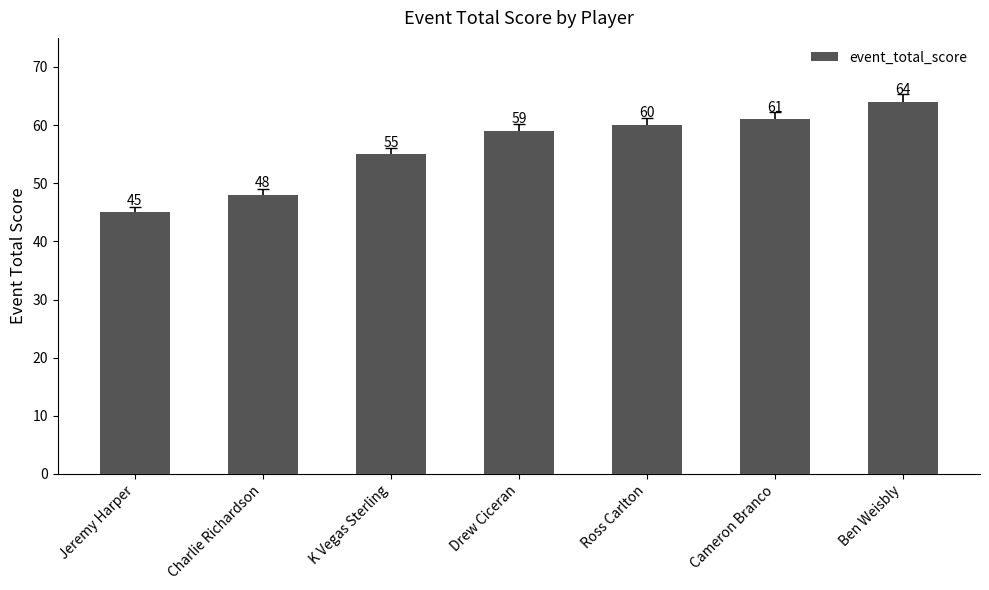

What is the difference between the values at Cameron Branco and Ben Weisbly?

3